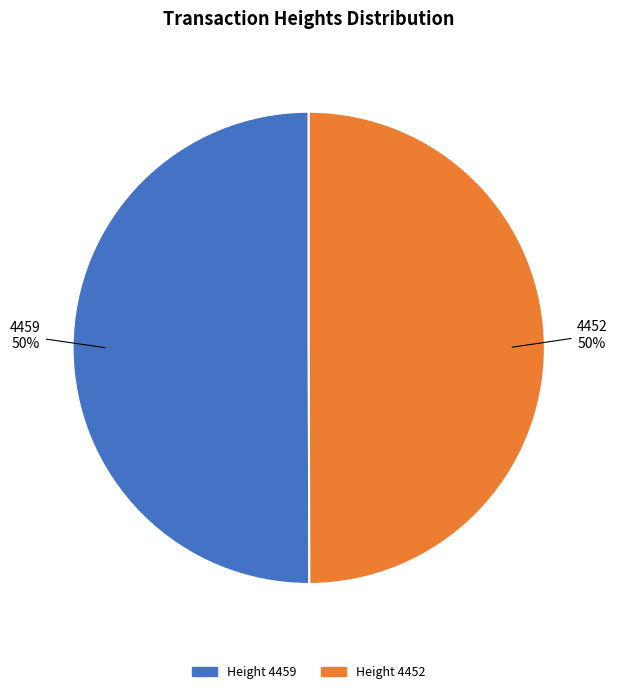

To the nearest percent, what is the average slice percentage?

50%